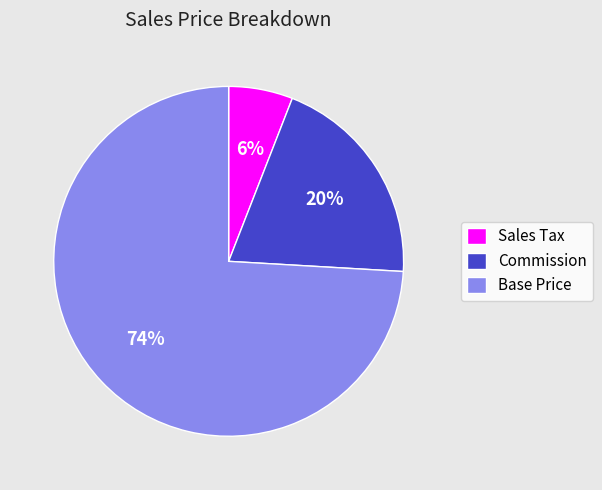

Do Base Price and Commission together represent more than half of the pie?

Yes